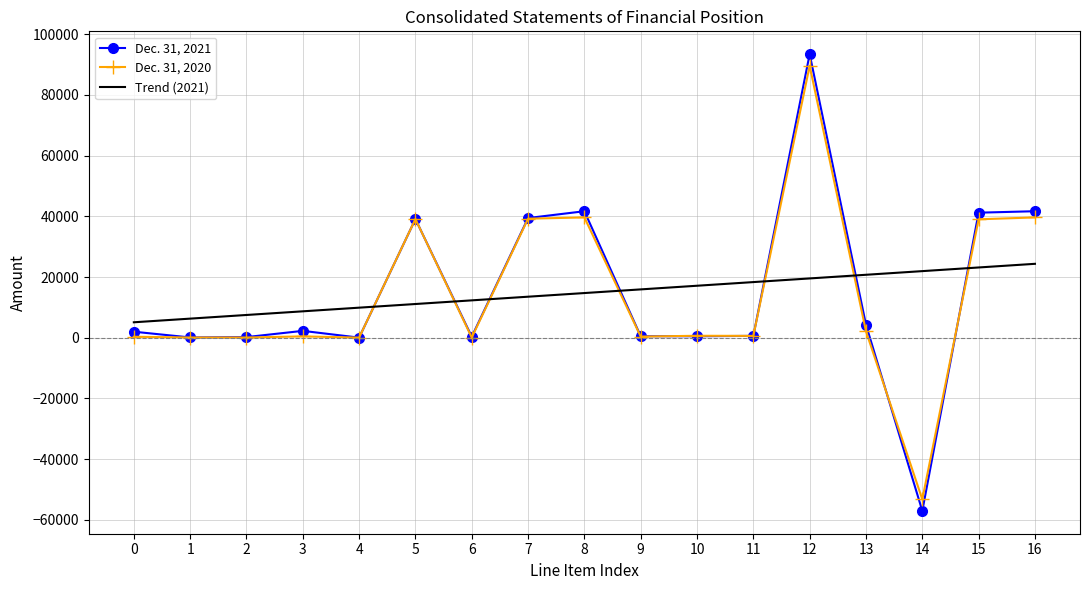

At which category is the sum across all series the highest?

12